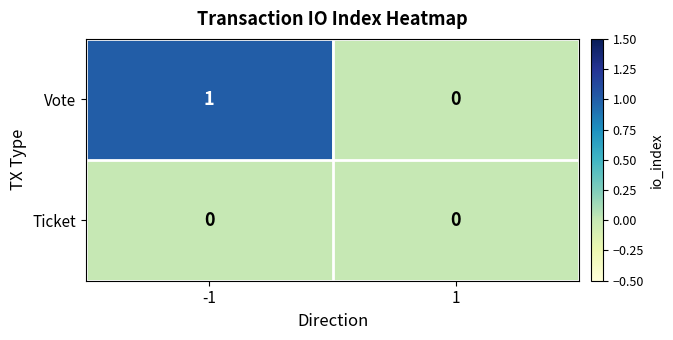

Which series has the widest spread of values?

Vote